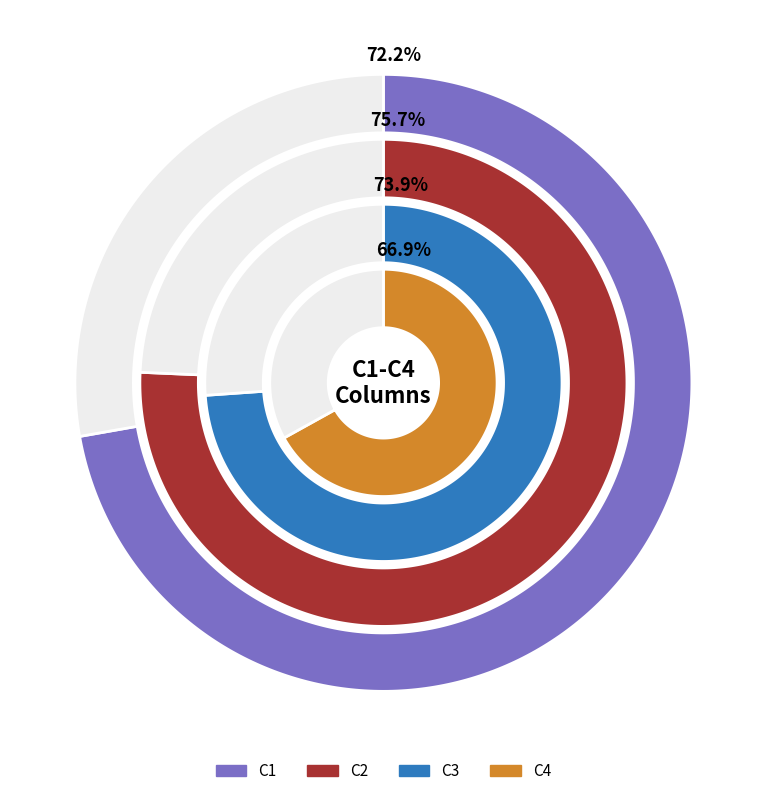

Does any single category account for the majority?

No